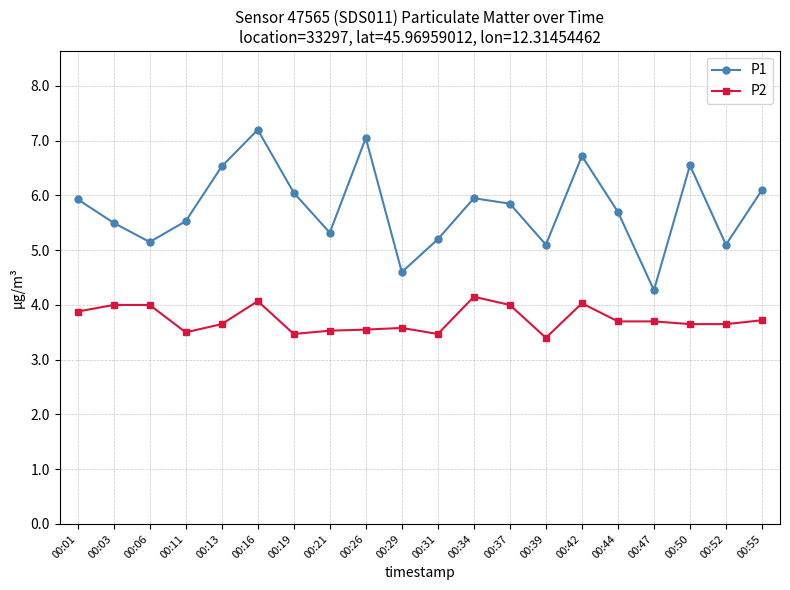

Which series has the largest range (max minus min)?

P1